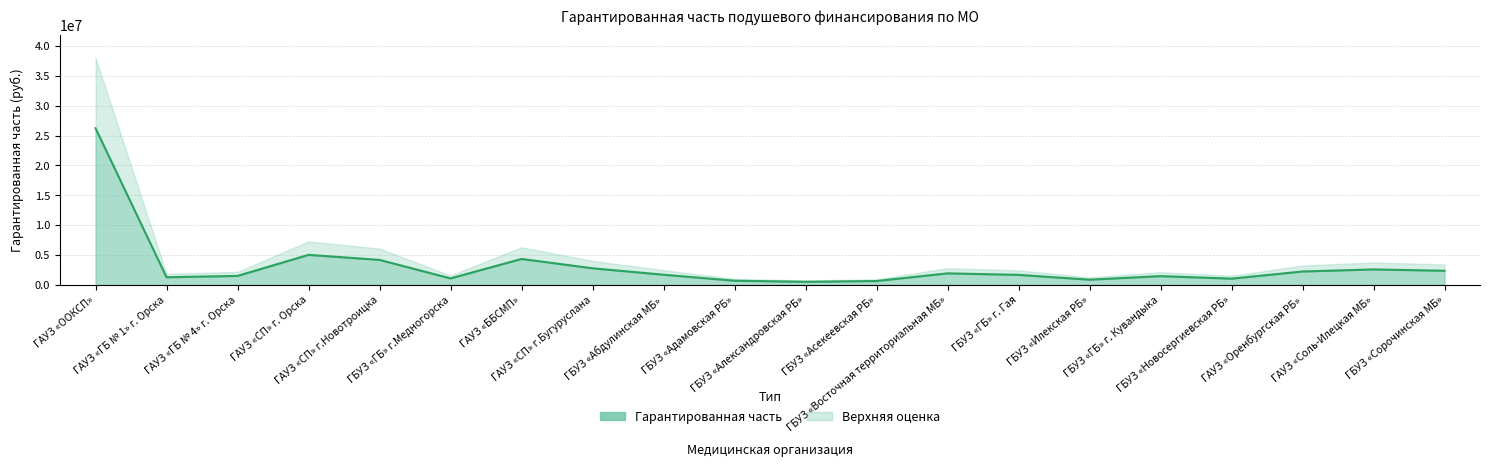

What is the label of the 15th point from the left?

ГБУЗ «Илекская РБ»